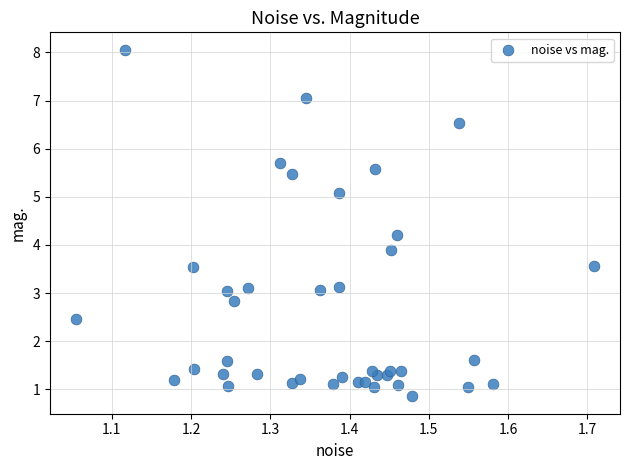

What Y value in the scatter plot is closest to 4?

3.9